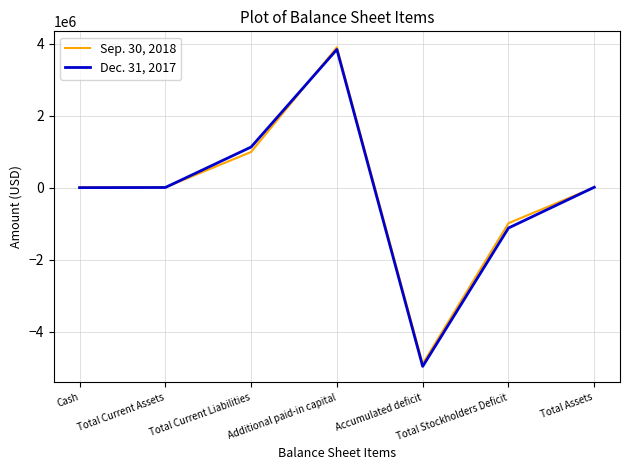

The Sep. 30, 2018 series shows 1430978 at Total Current Liabilities. True or false?

False